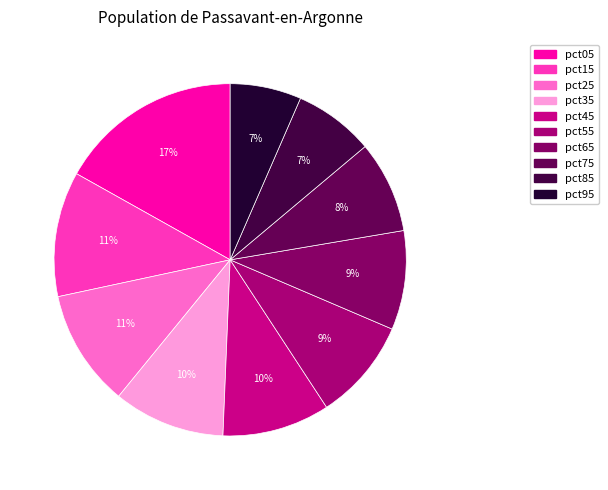

Does any single category account for the majority?

No